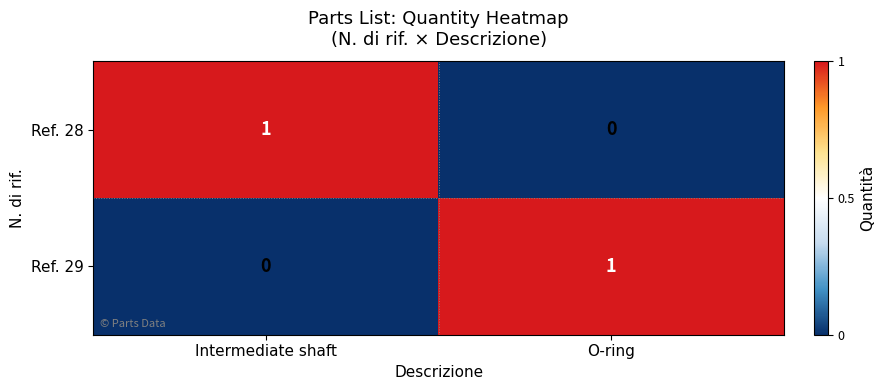

At O-ring, list the series in order from largest to smallest.

Ref. 29, Ref. 28